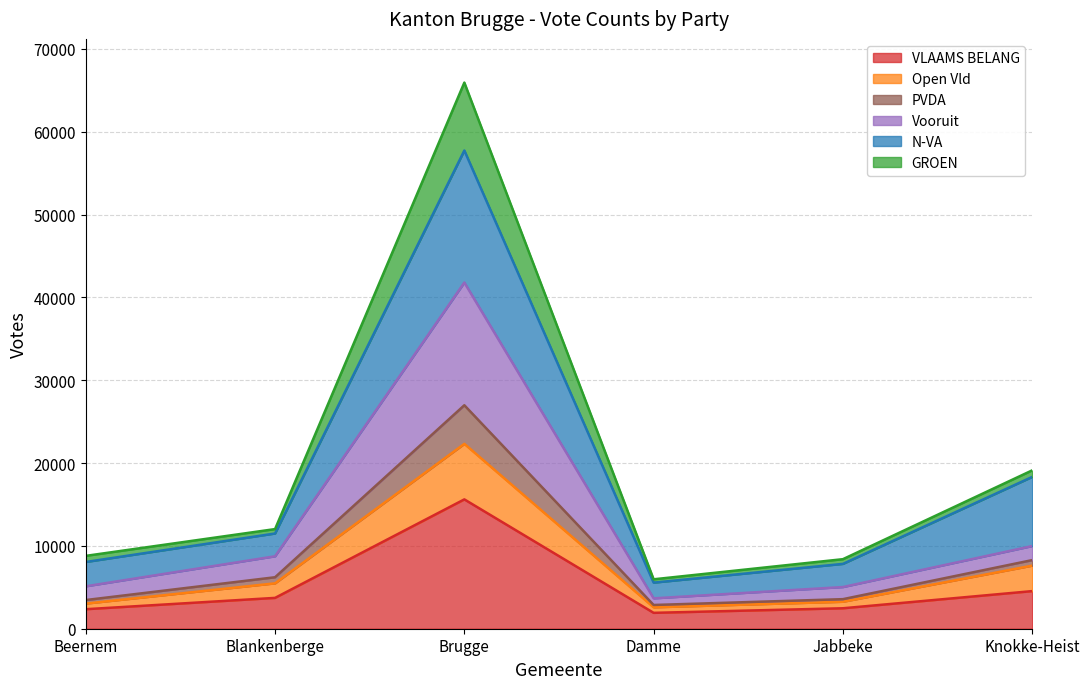

The value of Open Vld at Jabbeke is 4394. True or false?

False